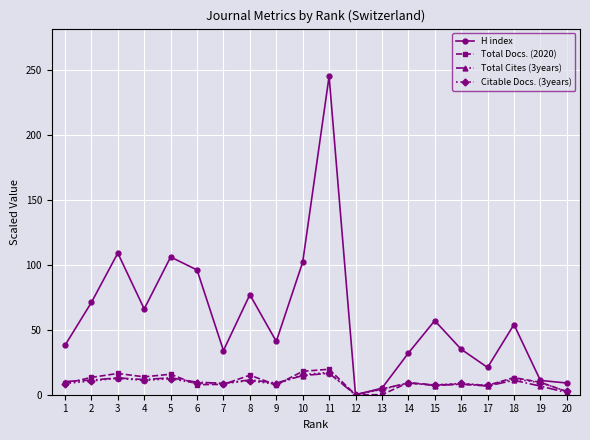

How many lines are shown in the chart?

4